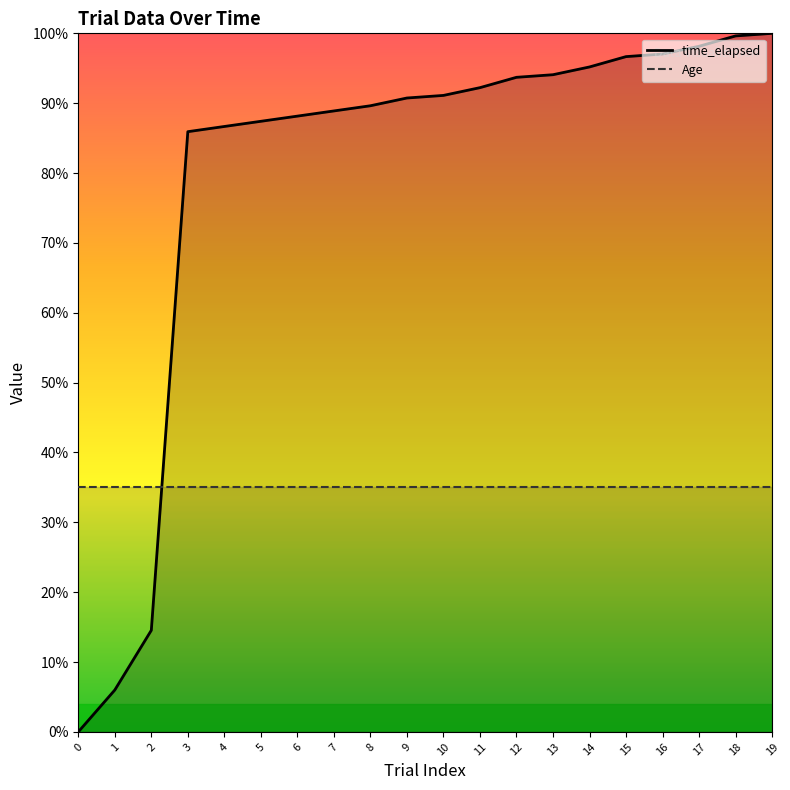

Reading right to left, transcribe all the data shown in this chart.

100.0	99.6	98.1	97.0	96.7	95.2	94.1	93.7	92.2	91.1	90.7	89.6	88.9	88.1	87.4	86.7	85.9	14.5	6.0	0.0